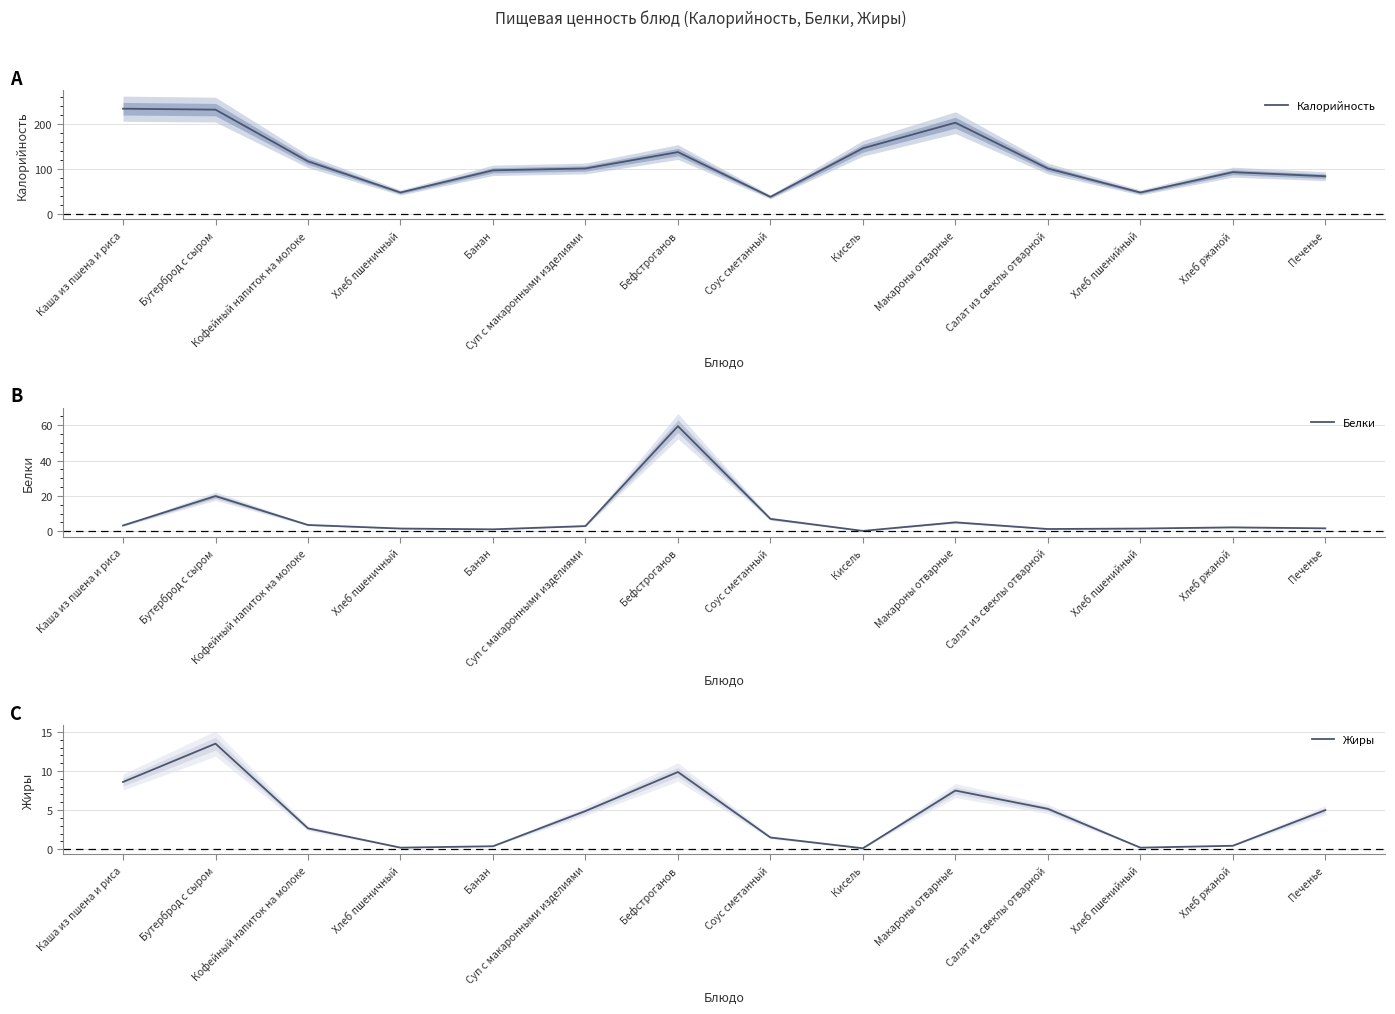

Between Суп с макаронными изделиями and Кисель, which series saw the biggest shift?

Калорийность